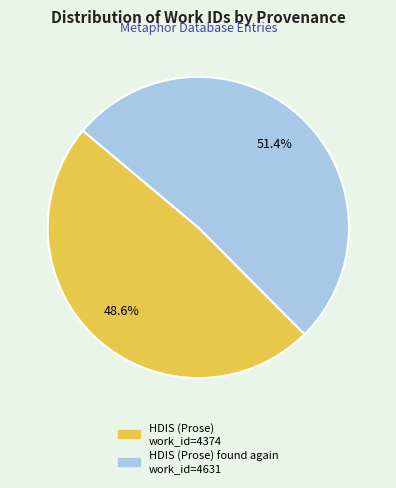

Does any single category account for the majority?

Yes